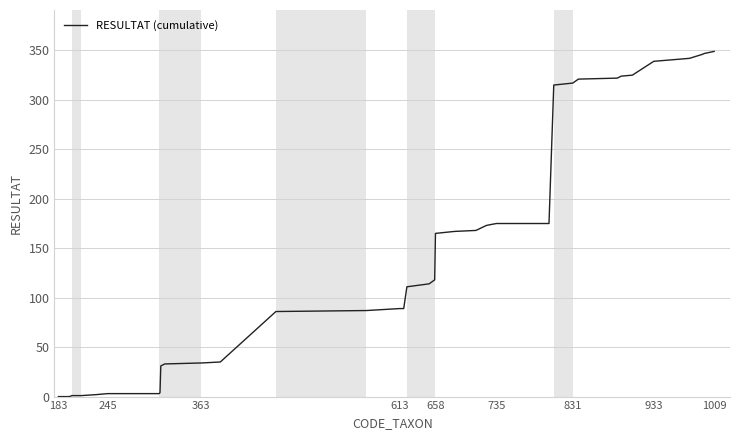

What is the greatest value displayed?

349